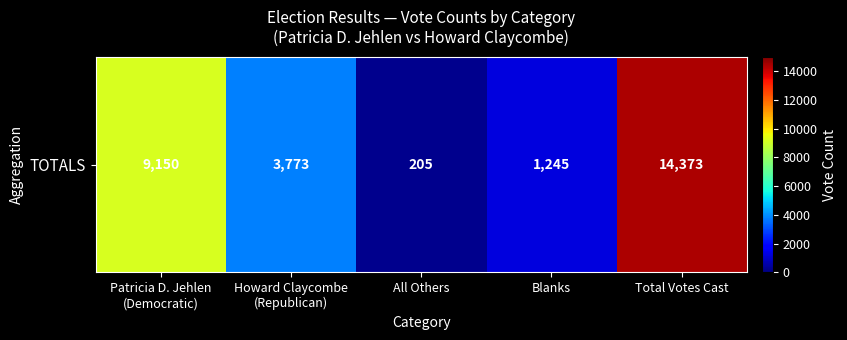

What is the maximum value shown in the chart?

14373